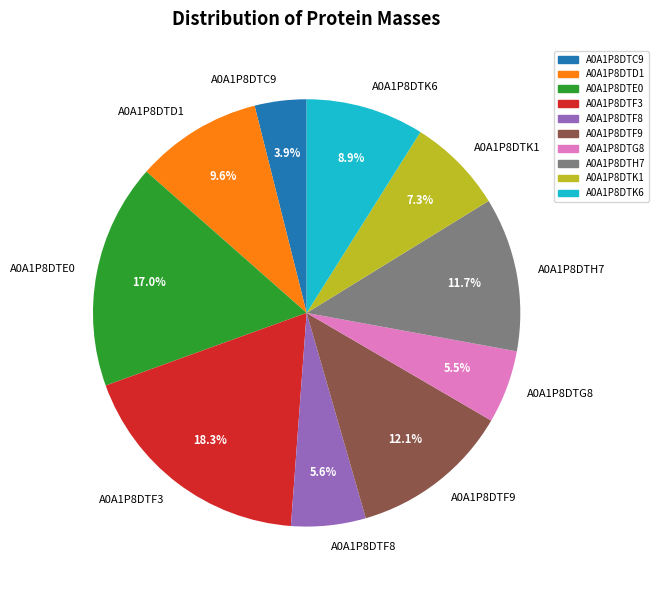

What portion of the pie excludes A0A1P8DTC9?

96.1%